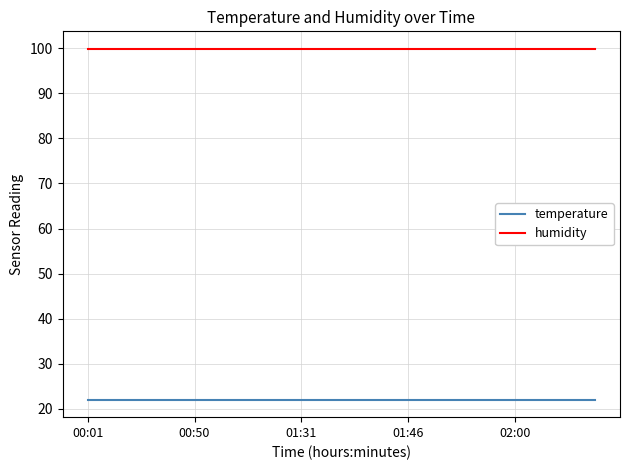

Rank the series by their maximum value, from highest to lowest.

humidity, temperature